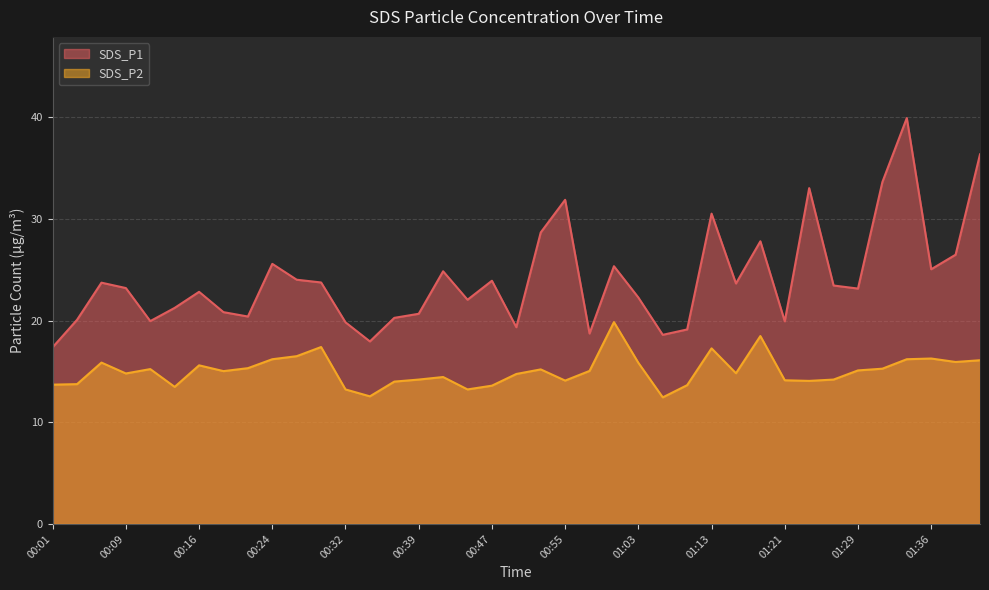

Is it true that SDS_P1 equals 20.4 at 00:21?

True